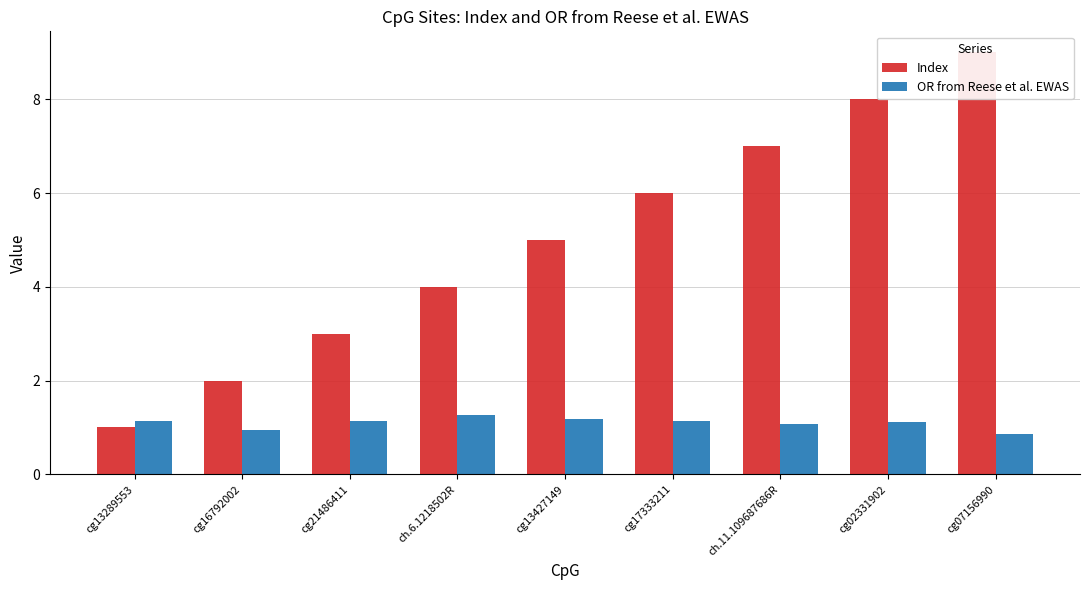

Which series has the largest total across all categories?

Index